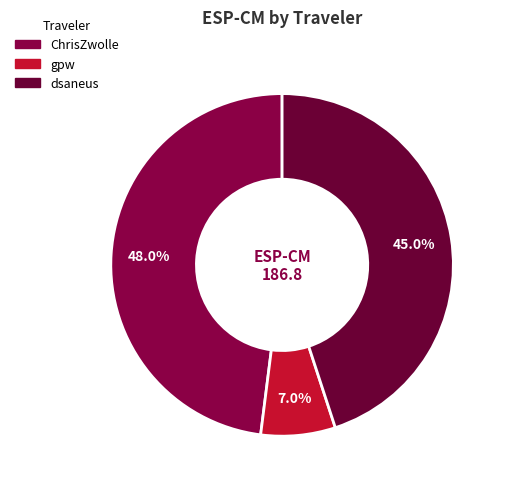

Which category has the biggest portion of the pie?

ChrisZwolle